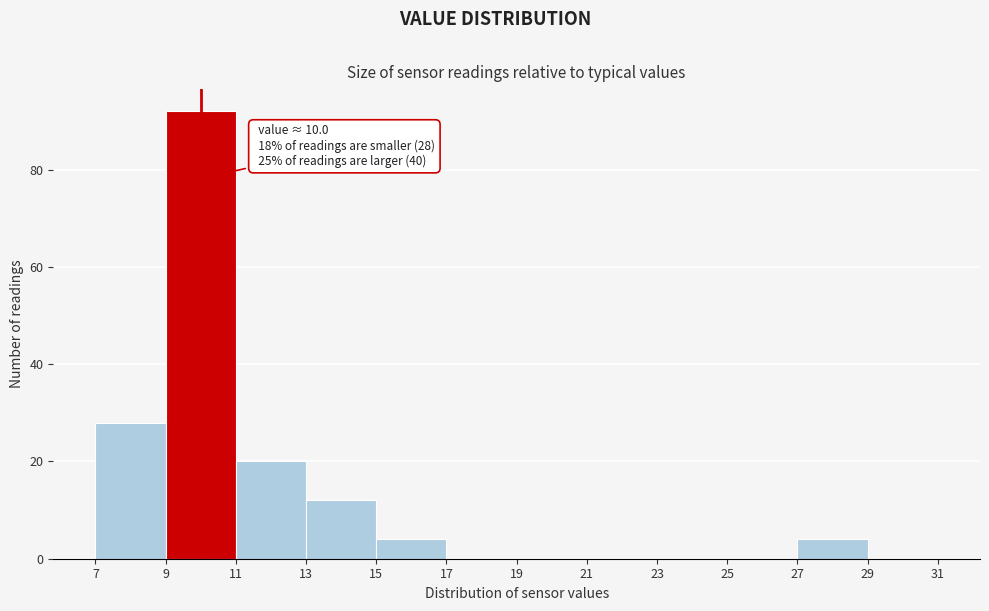

Which range on the x-axis has the tallest bar?

9 to 11